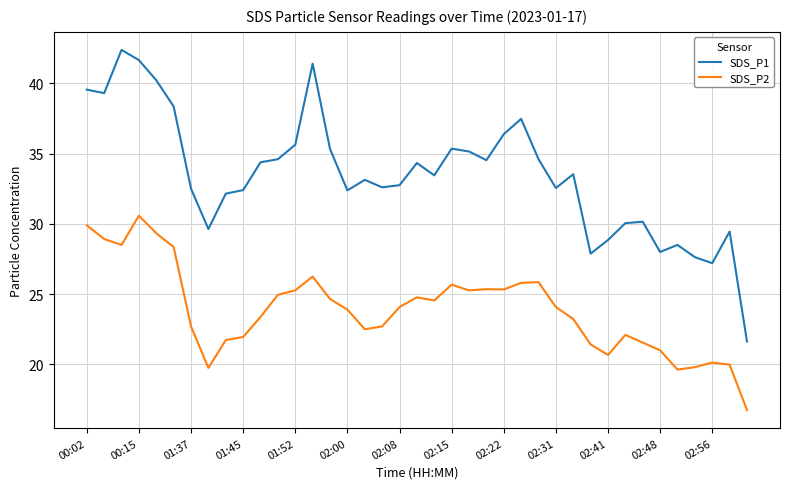

Rank the series by their maximum value, from highest to lowest.

SDS_P1, SDS_P2